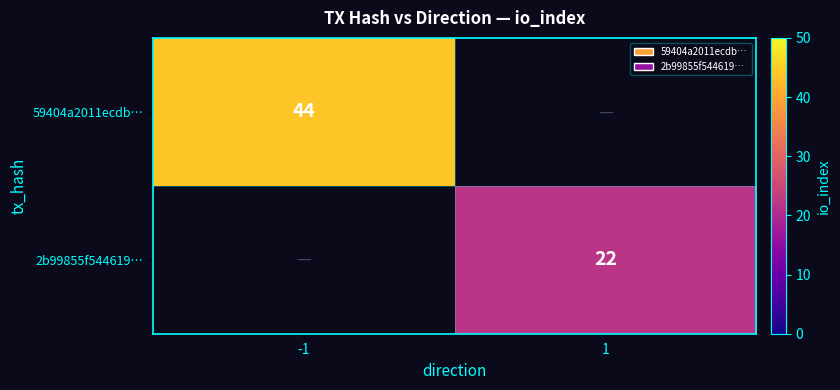

The 59404a2011ecdb… series shows 28 at -1. True or false?

False